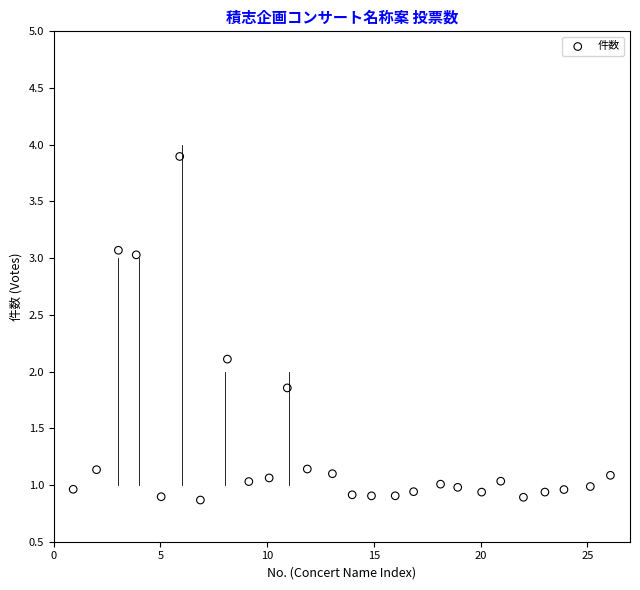

What is the range of X values (max minus min)?

25.2